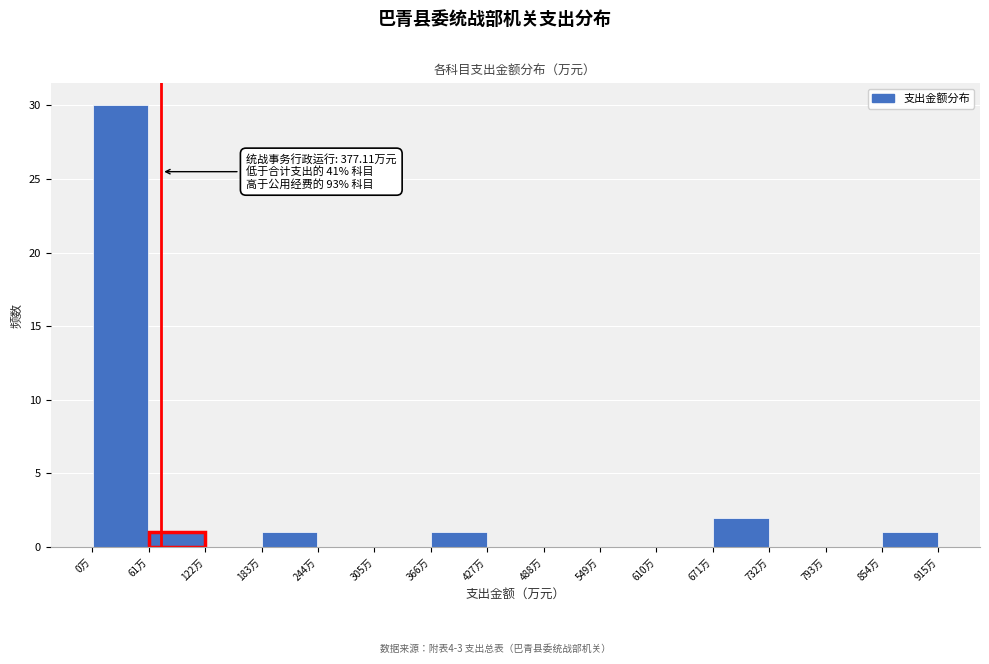

Which range on the x-axis has the tallest bar?

0 to 60